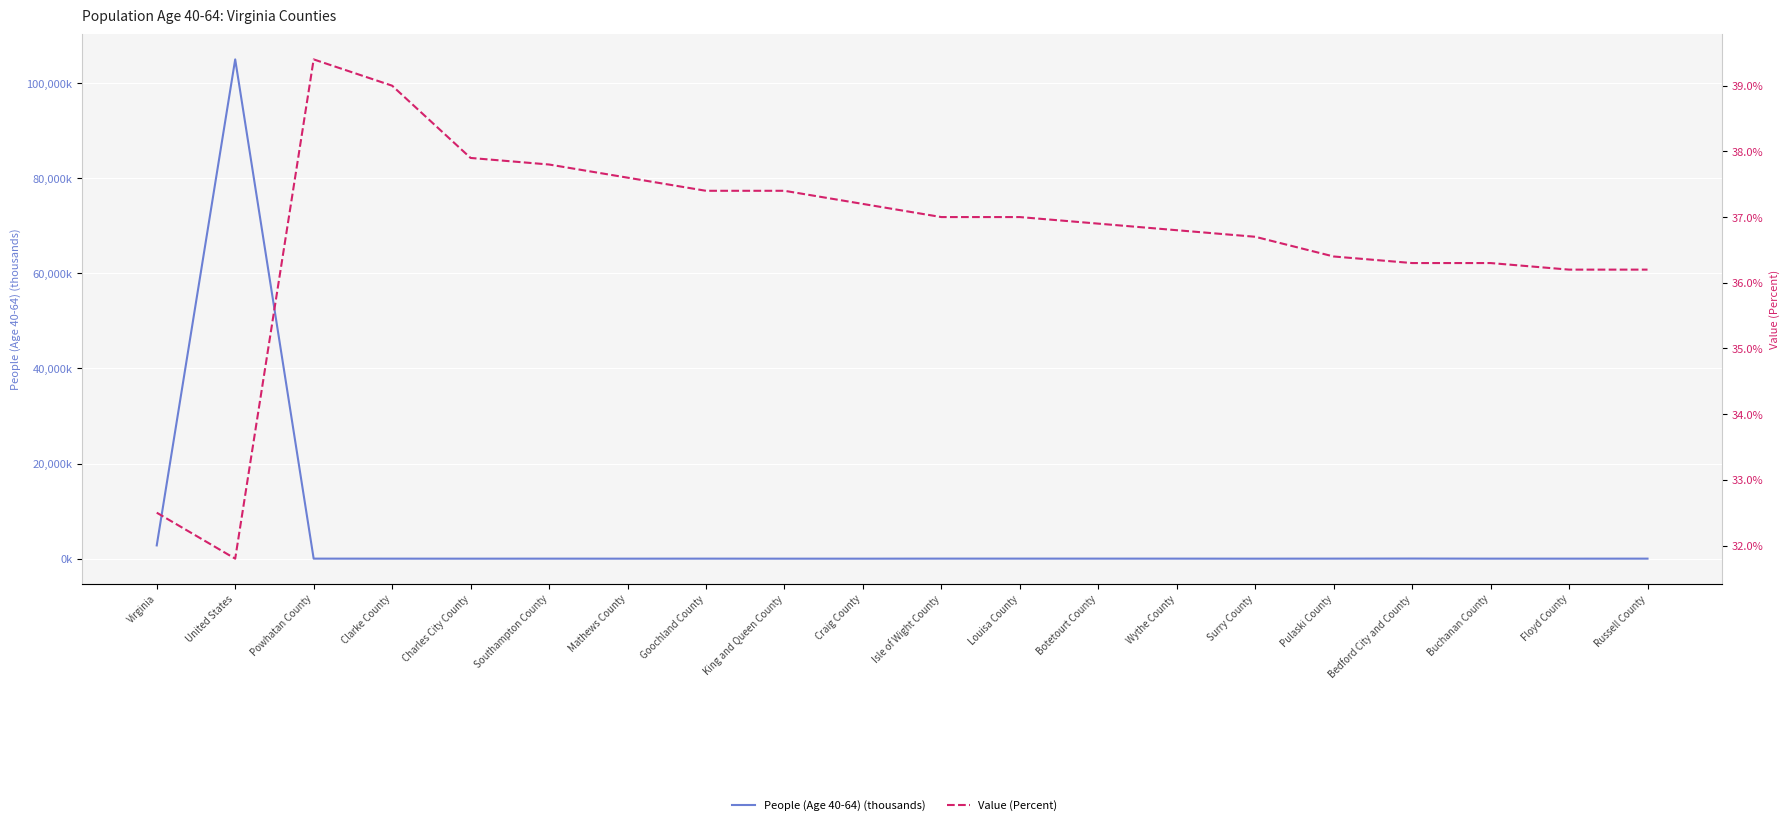

Reading right to left, transcribe all the data shown in this chart.

People (Age 40-64) (thousands): 9.4	5.6	7.5	28.7	12.3	2.4	10.4	12.4	13.7	14.2	1.8	2.5	9.1	3.2	6.8	2.6	5.7	11.8	104982.5	2788.5
Value (Percent): 36.2	36.2	36.3	36.3	36.4	36.7	36.8	36.9	37.0	37.0	37.2	37.4	37.4	37.6	37.8	37.9	39.0	39.4	31.8	32.5